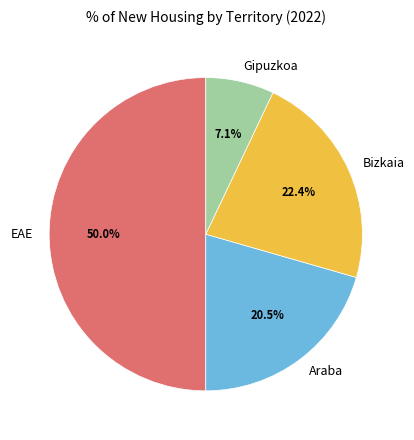

Rank the categories by value from highest to lowest.

EAE, Bizkaia, Araba, Gipuzkoa